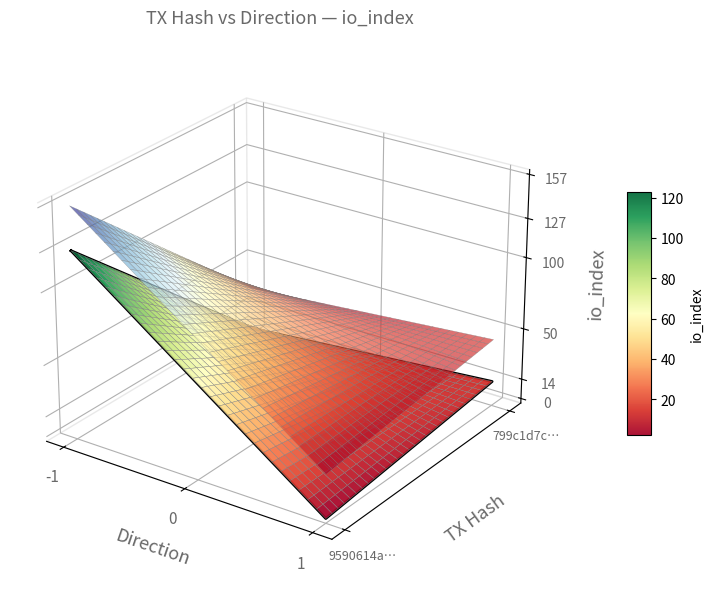

The 799c1d7c series shows 1 at direction. True or false?

True